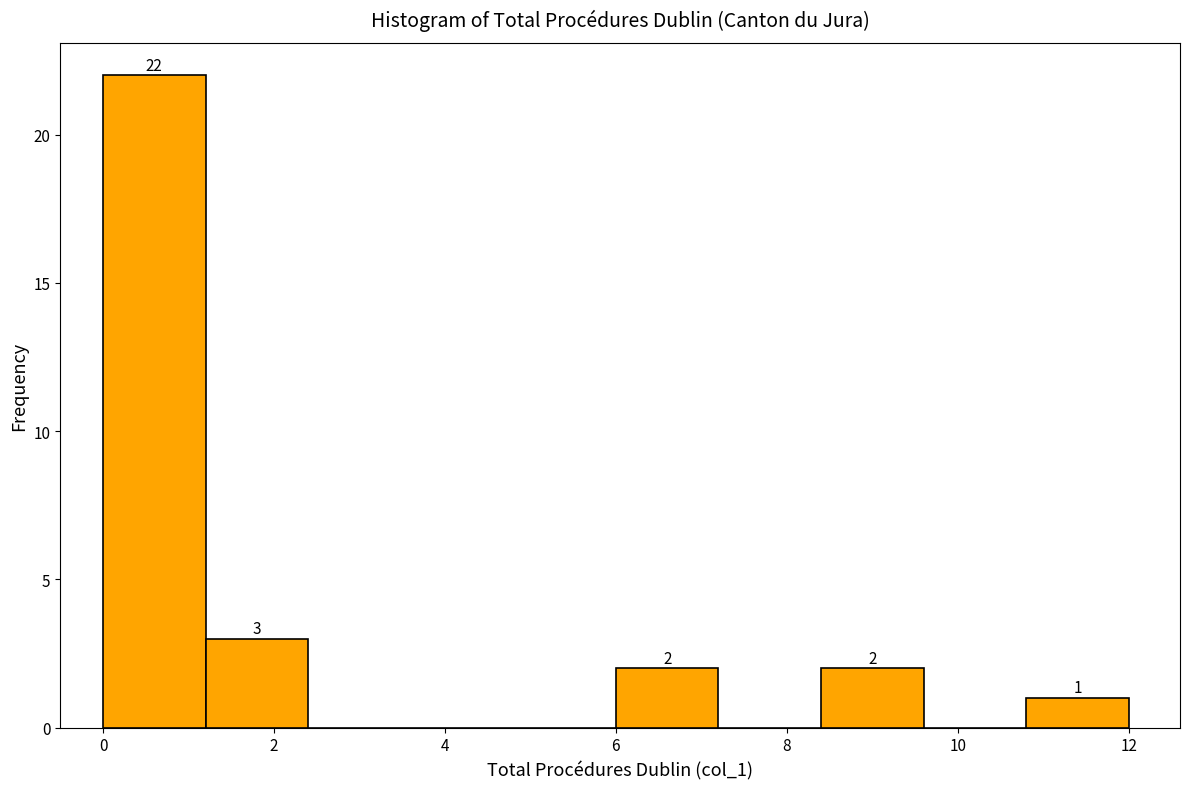

Over which range of the x-axis is the bar tallest?

0.0 to 1.2